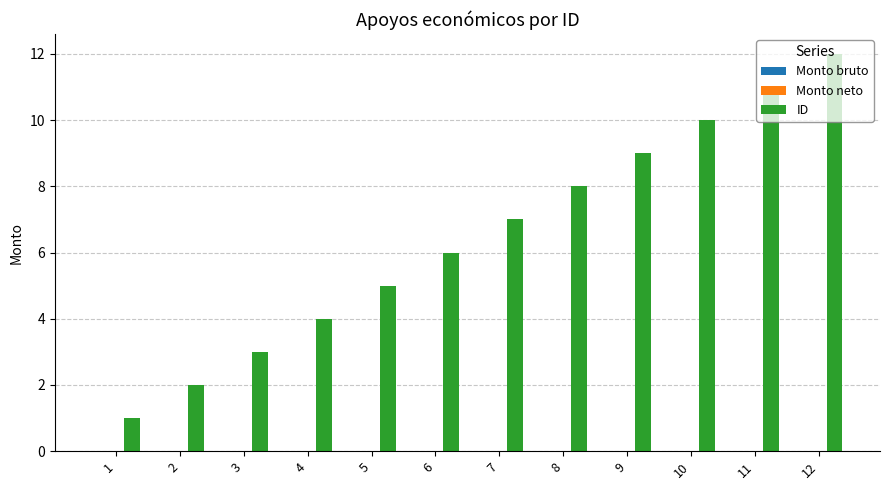

What is the sum of all values?

78